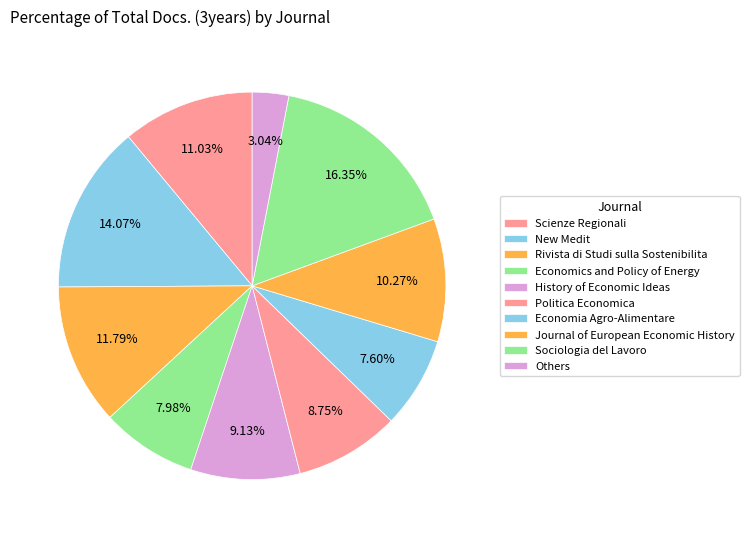

How many slices are in this pie chart?

10